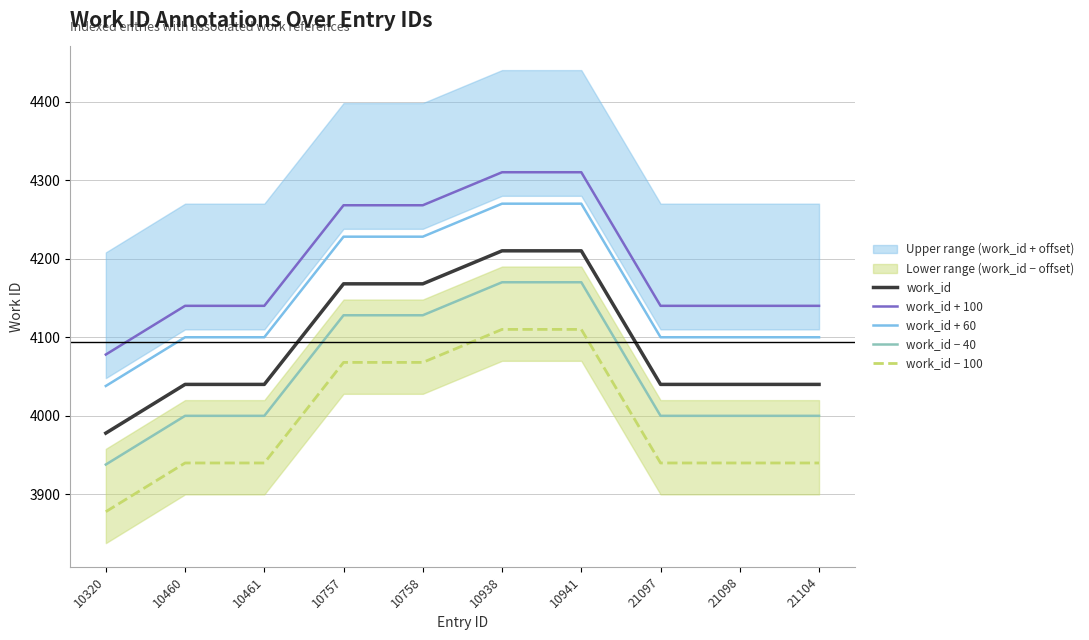

What is the difference between the work_id − 40 values at 10320 and 21097?

62